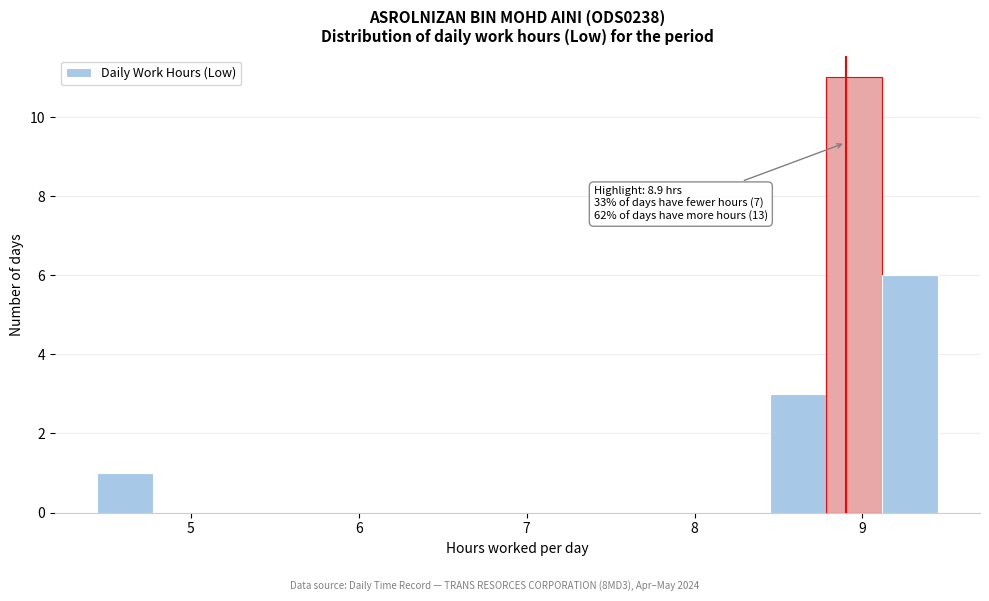

Around what value on the x-axis is the tallest bar? Give the approximate position of its centre, as read against the axis.

8.9